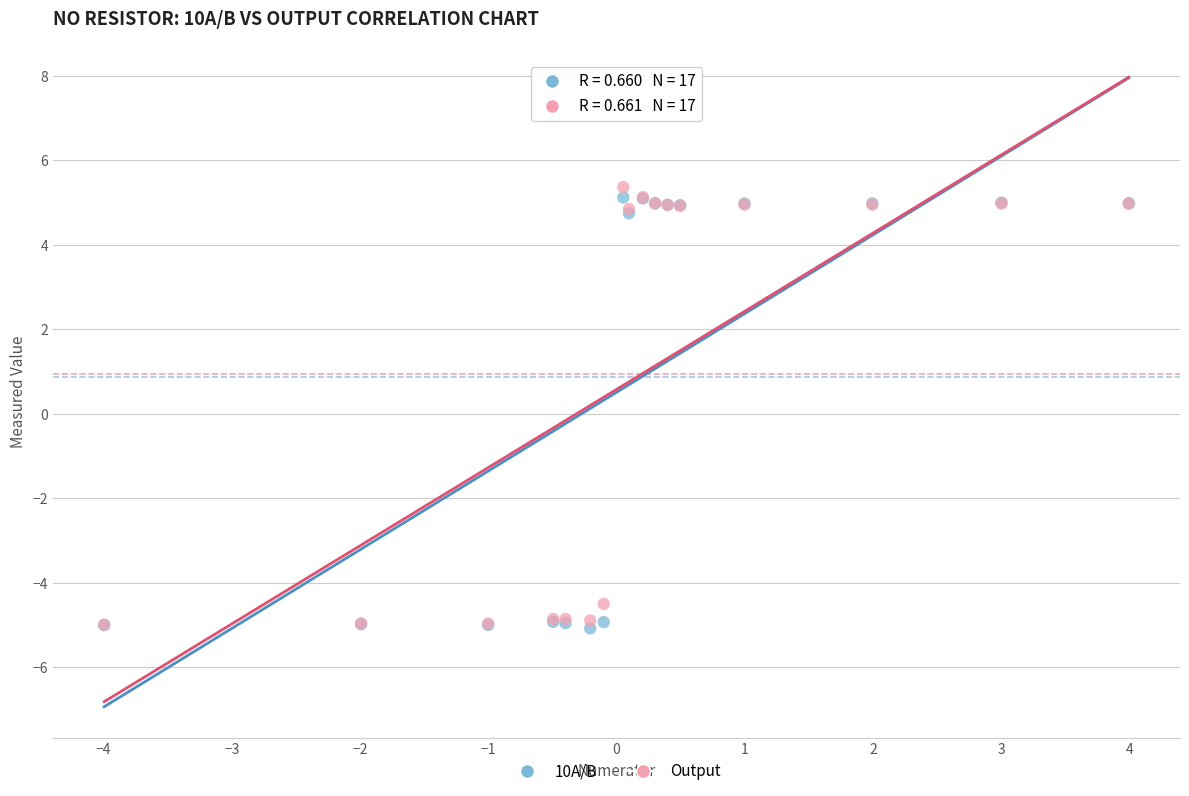

In the Output series, what Y value is closest to 0?

-4.5